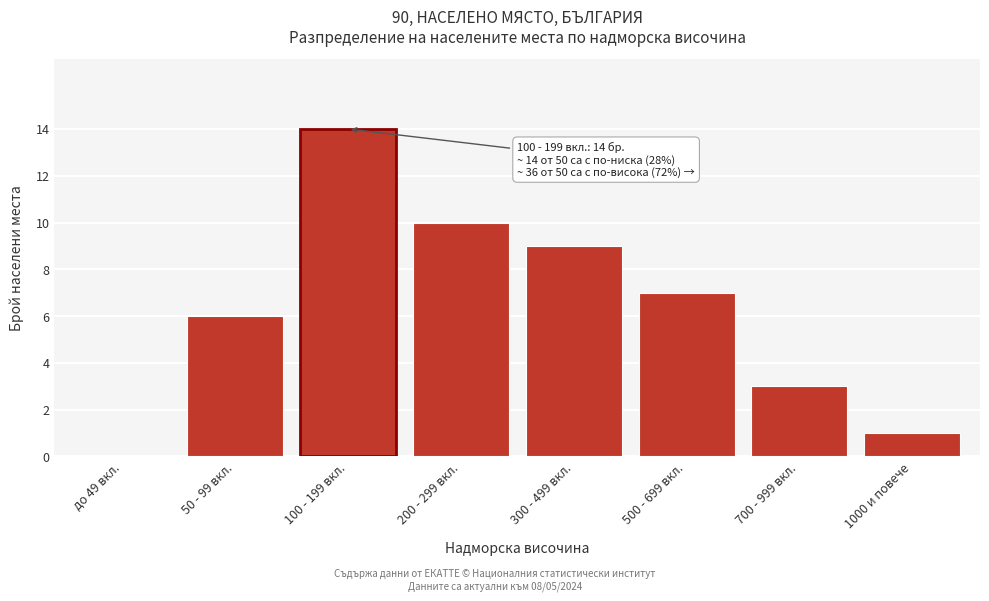

Reading left to right, what are all the values shown in this chart?

до 49 вкл.=0	50 - 99 вкл.=6	100 - 199 вкл.=14	200 - 299 вкл.=10	300 - 499 вкл.=9	500 - 699 вкл.=7	700 - 999 вкл.=3	1000 и повече=1